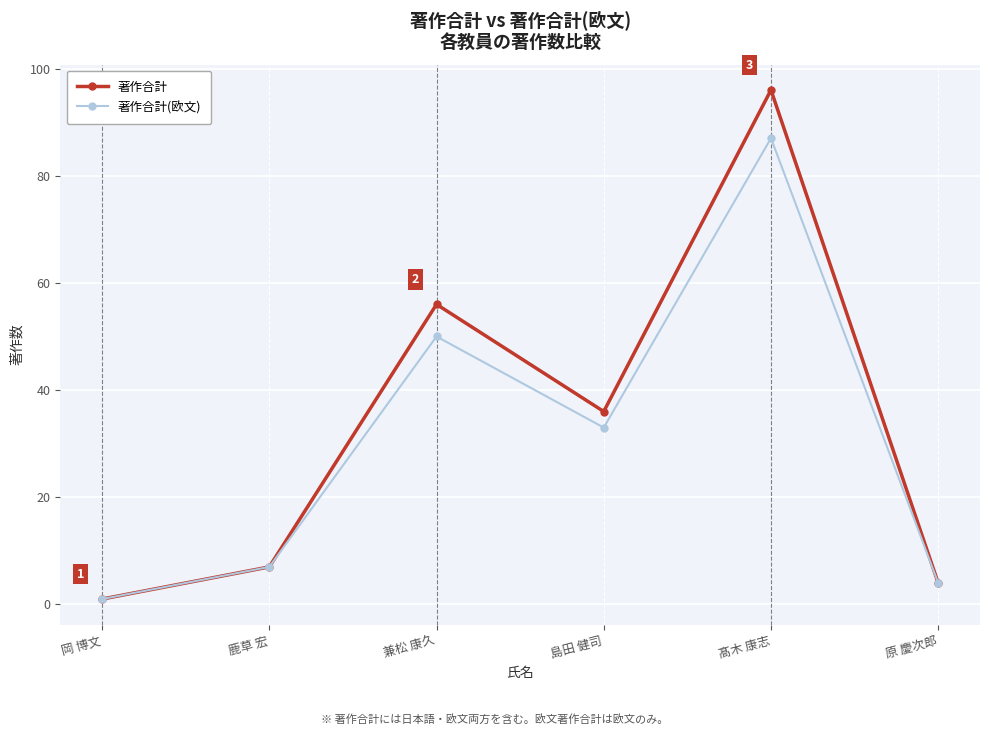

At how many categories does at least one series exceed 2?

5